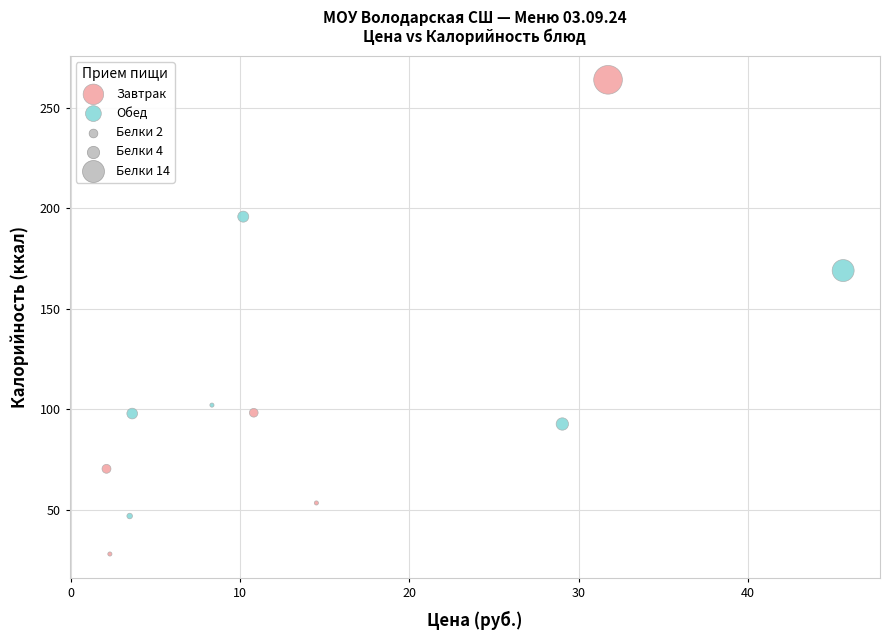

Which series contains the lowest Y value?

Завтрак